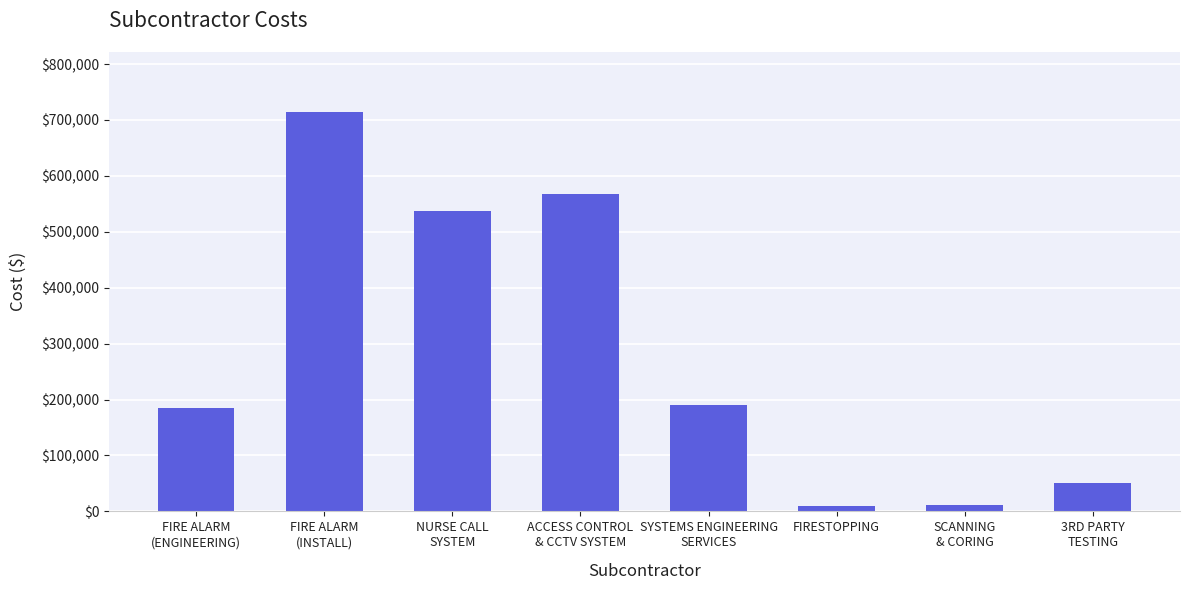

How many values are below 189734?

4